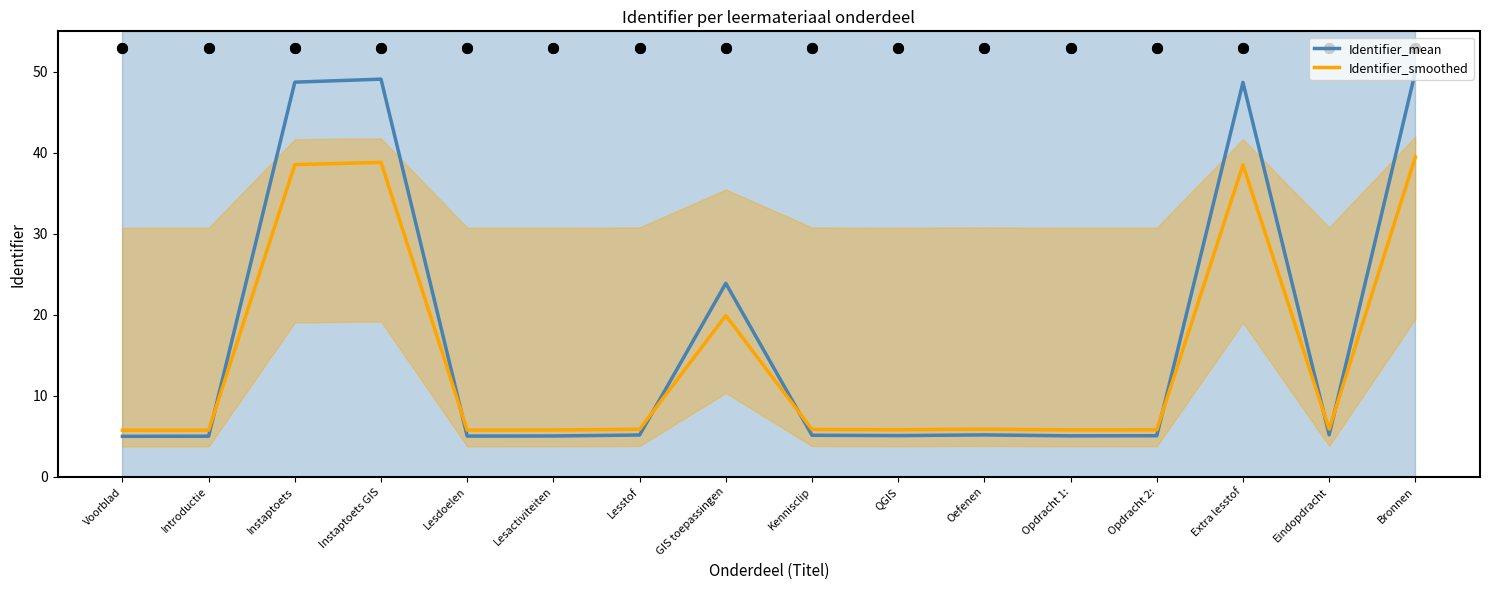

Rank the series by their average value, from lowest to highest.

Identifier_smoothed, Identifier_mean